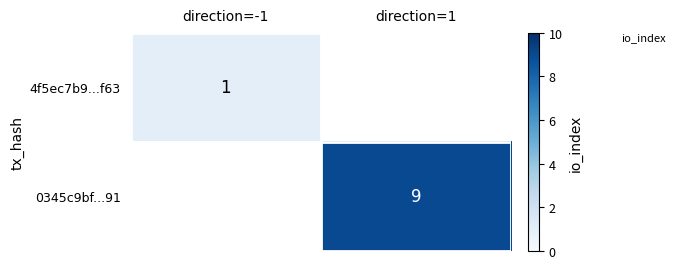

The 4f5ec7b9...f63 series shows 1.4 at direction=-1. True or false?

False